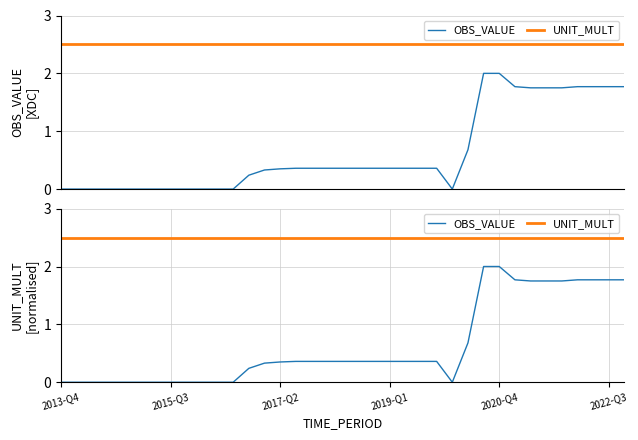

How many series are shown in this chart?

2